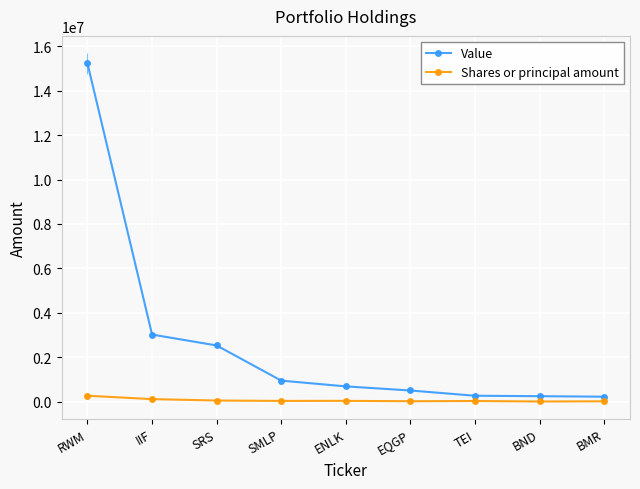

What is the label of the 8th point from the right?

IIF